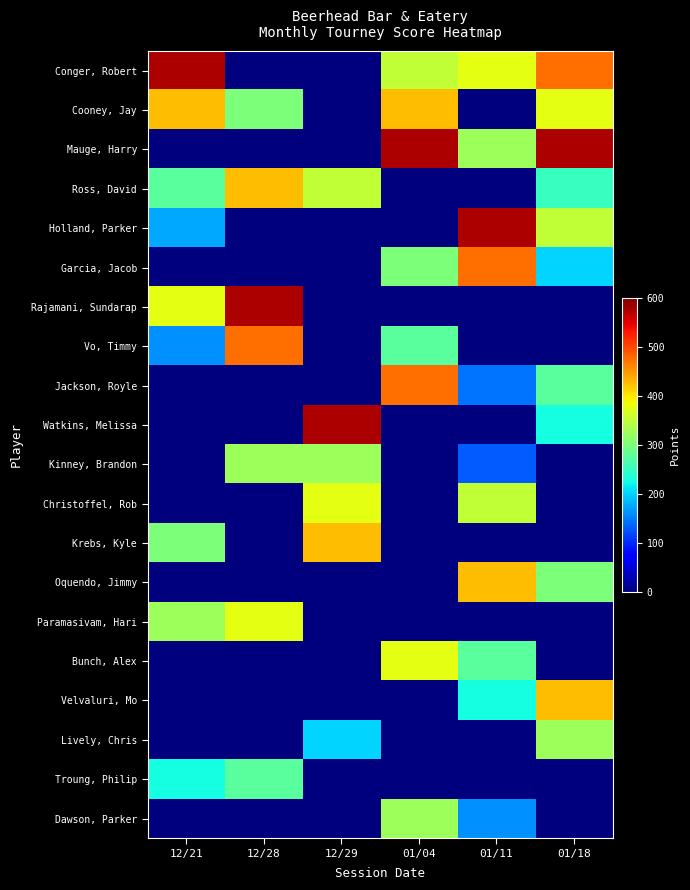

How many data points does each series have?

6